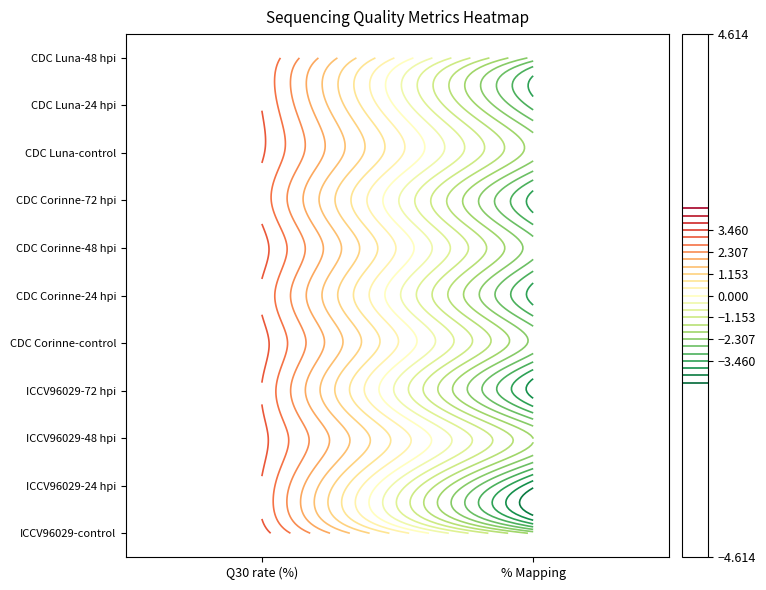

Reading left to right, extract all data points from this chart.

ICCV96029-control: 95.1	89.8
ICCV96029-24 hpi: 94.9	87.7
ICCV96029-48 hpi: 95.0	89.9
ICCV96029-72 hpi: 94.9	87.8
CDC Corinne-control: 95.0	89.4
CDC Corinne-24 hpi: 94.8	88.2
CDC Corinne-48 hpi: 95.0	89.3
CDC Corinne-72 hpi: 94.7	88.2
CDC Luna-control: 95.0	89.7
CDC Luna-24 hpi: 94.9	88.6
CDC Luna-48 hpi: 94.9	89.4